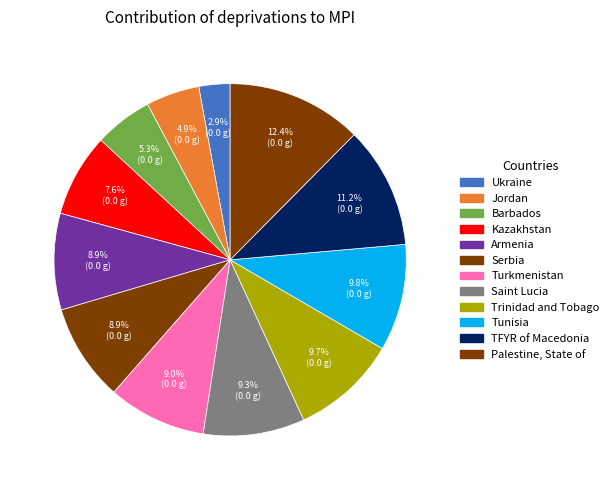

What is the smallest slice in the pie chart?

Ukraine